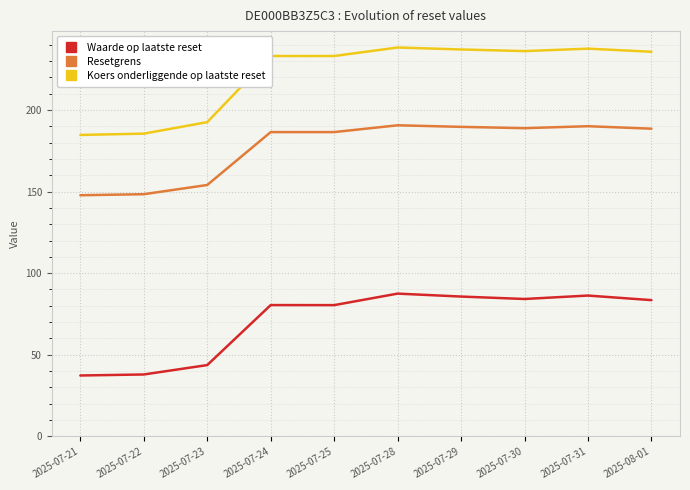

True or false: Koers onderliggende op laatste reset and Resetgrens cross at least once.

False